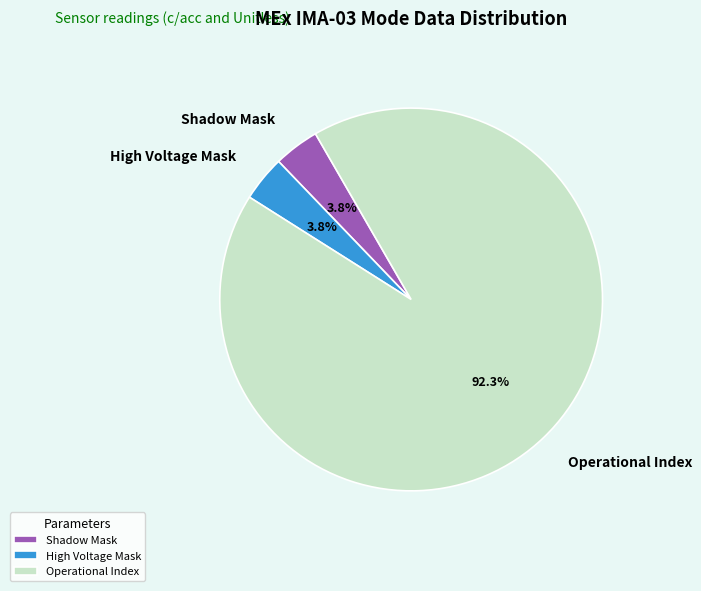

What is the largest slice in the pie chart?

Operational Index